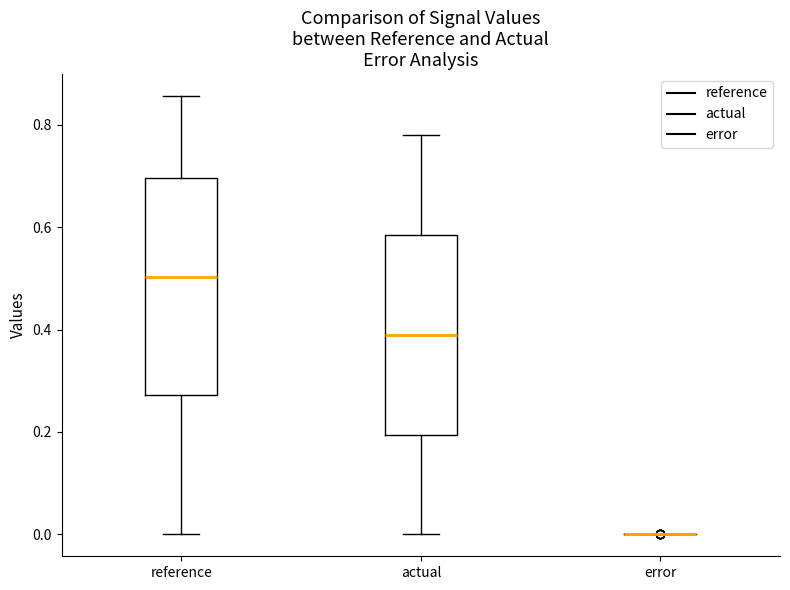

Reading left to right, transcribe this box plot: for each box, give where its median line is, the range the box spans, and where its two whiskers end, as read against the y-axis. The values are not printed on the chart, so give them approximately, as read against the axis.

reference: median 0.50, box 0.28 to 0.70, whiskers 0.00 to 0.86
actual: median 0.40, box 0.20 to 0.58, whiskers 0.00 to 0.78
error: box collapsed to a line at 0.00, whiskers 0.00 to 0.00